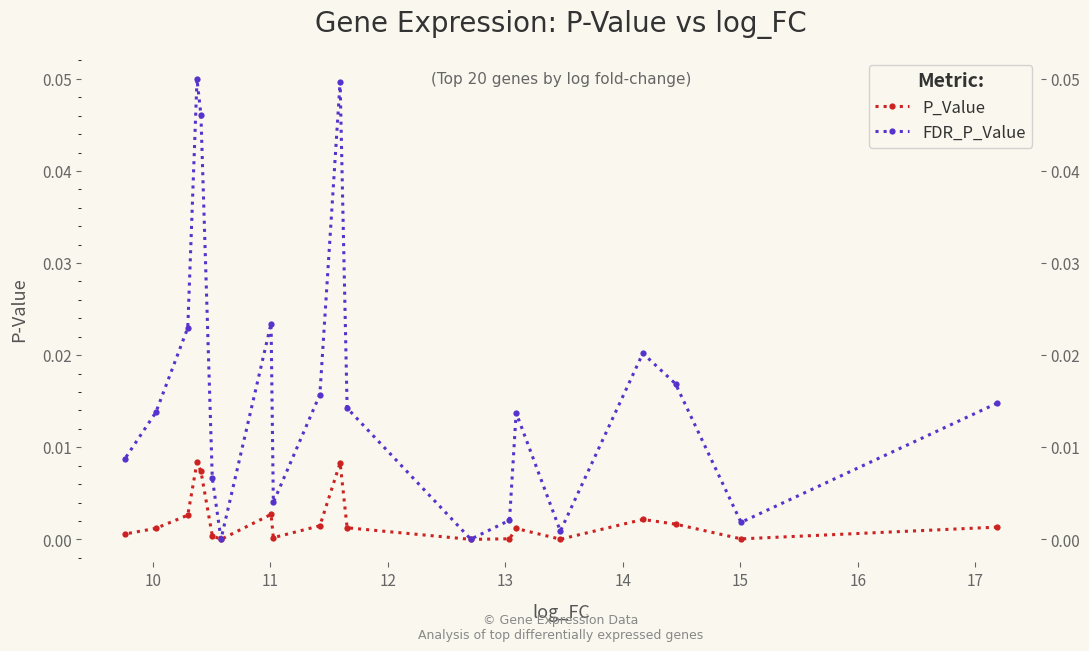

True or false: P_Value has a value of 0.0 at 18.

False